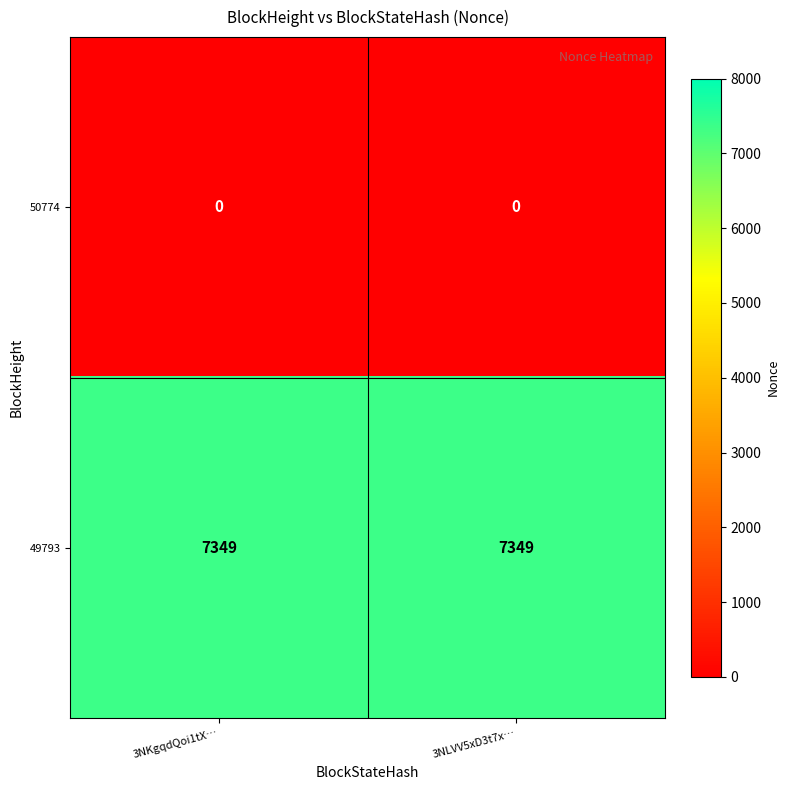

What is the total value across all series at 3NLVV5xD3t7x…?

7349